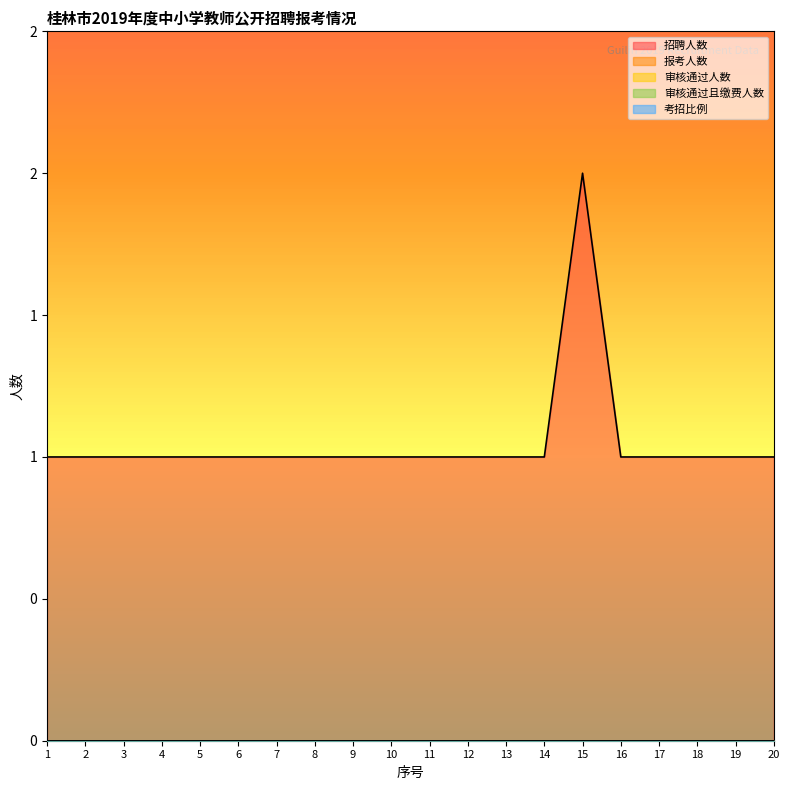

Reading left to right, transcribe all the data shown in this chart.

招聘人数: 1	1	1	1	1	1	1	1	1	1	1	1	1	1	2	1	1	1	1	1
报考人数: 0	0	0	0	0	0	0	0	0	0	0	0	0	0	0	0	0	0	0	0
审核通过人数: 0	0	0	0	0	0	0	0	0	0	0	0	0	0	0	0	0	0	0	0
审核通过且缴费人数: 0	0	0	0	0	0	0	0	0	0	0	0	0	0	0	0	0	0	0	0
考招比例: 0	0	0	0	0	0	0	0	0	0	0	0	0	0	0	0	0	0	0	0